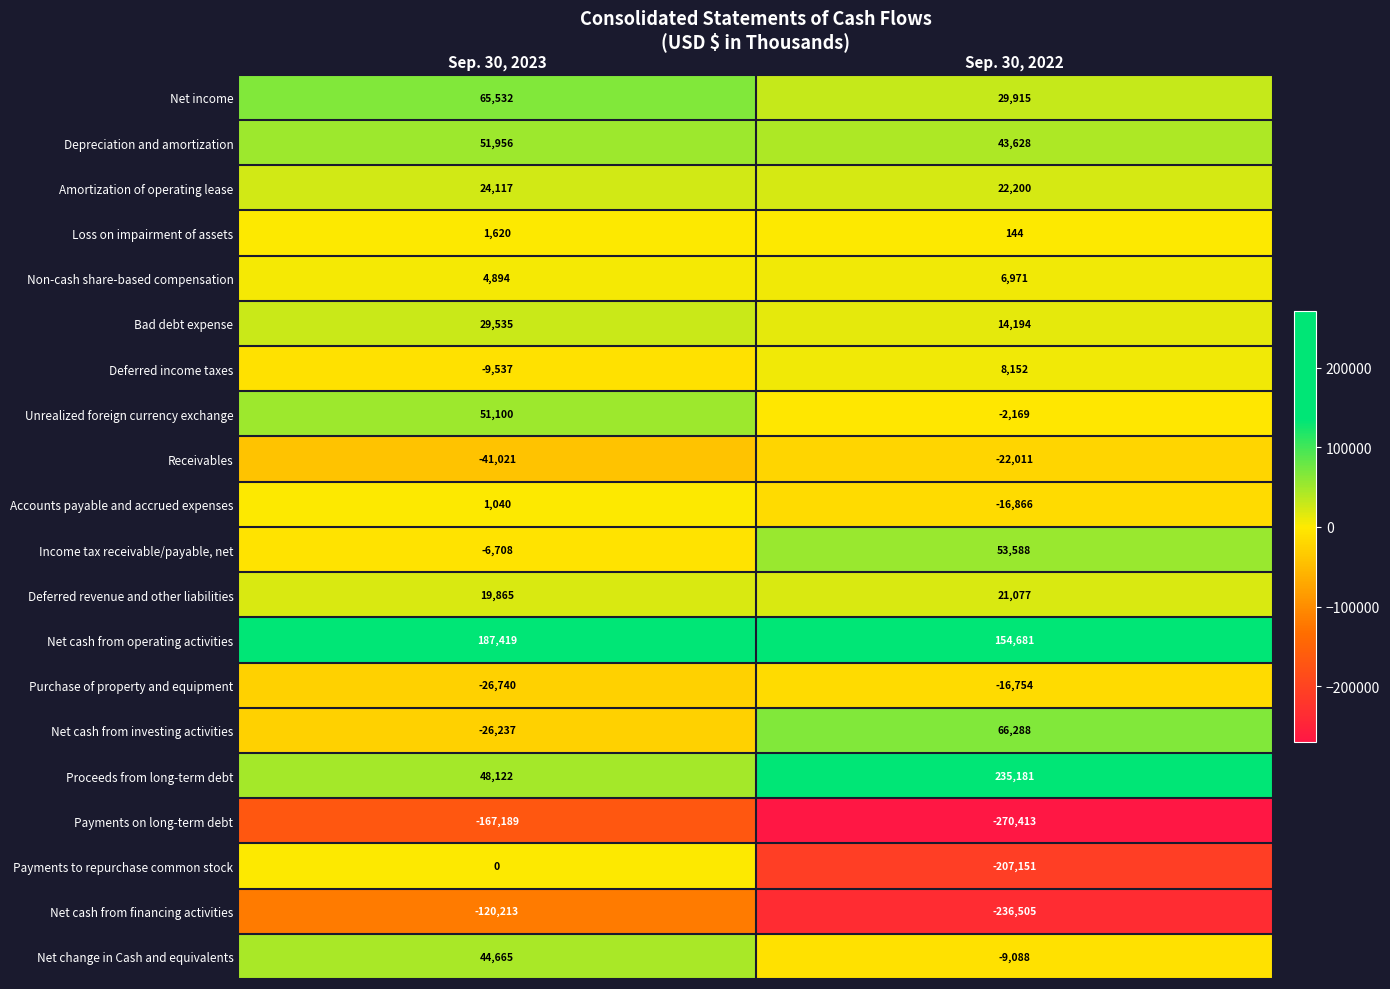

At which label does Purchase of property and equipment reach its peak?

Sep. 30, 2022